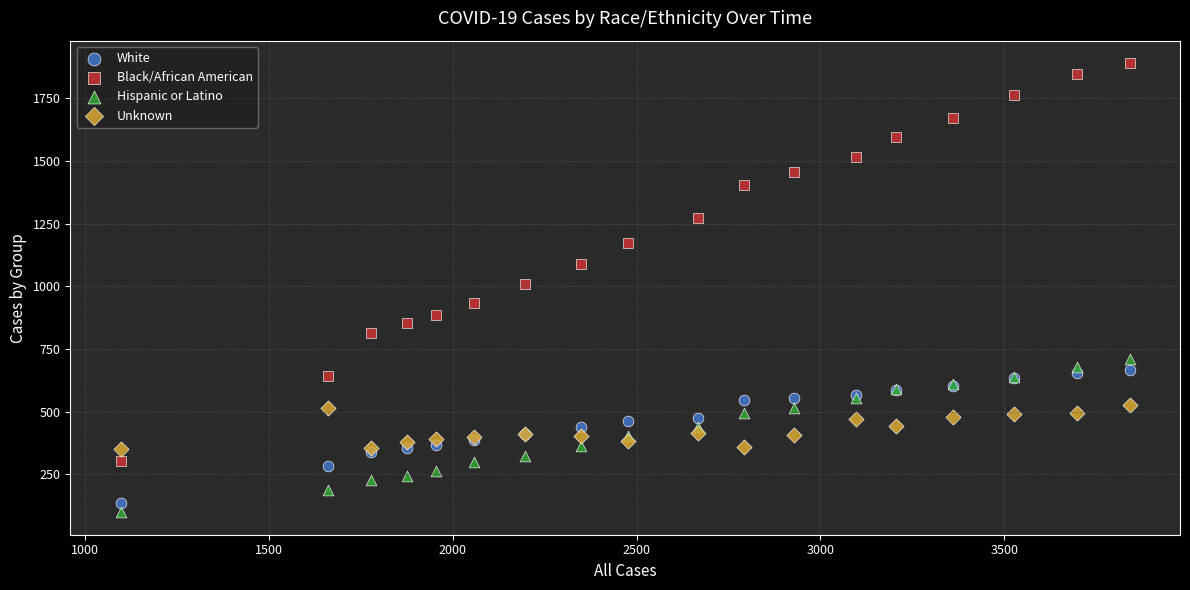

Which series contains the highest Y value?

Black/African American